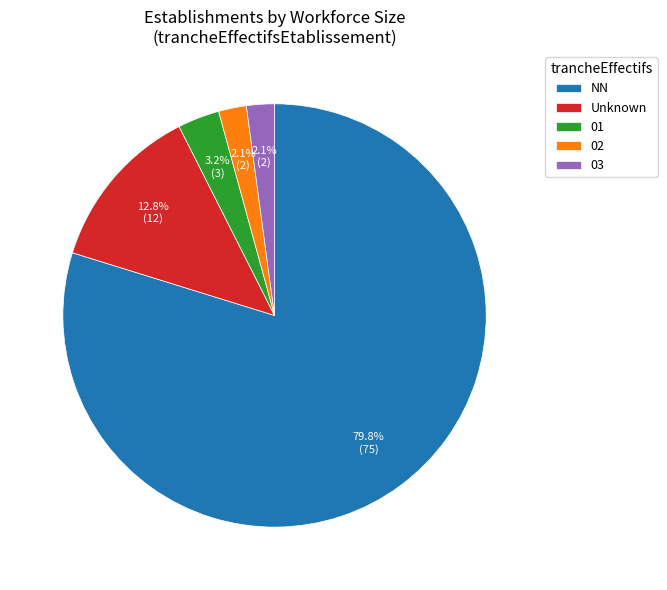

Count the number of slices in the pie.

5